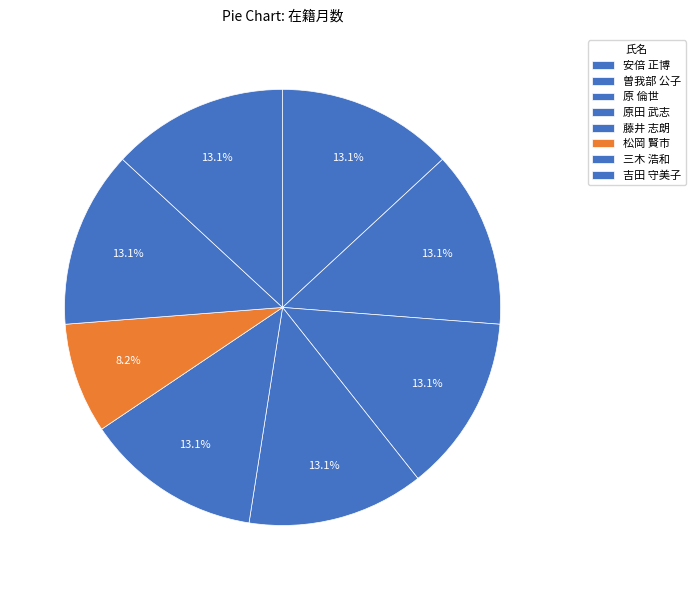

What is the total percentage of 三木 浩和 and 松岡 賢市?

21.3%